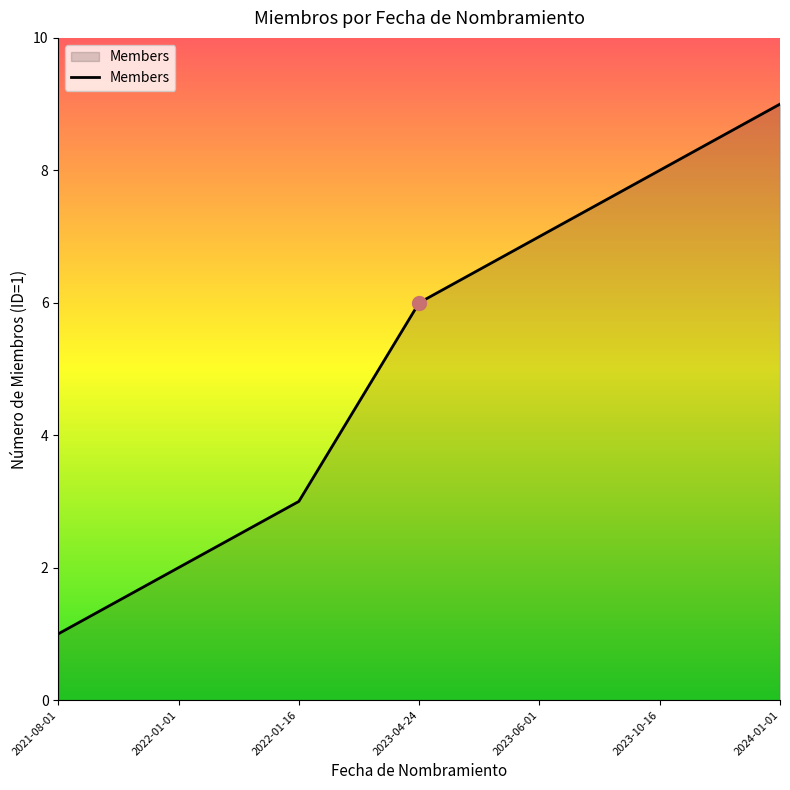

What is the difference between the values at 2022-01-16 and 2021-08-01?

2